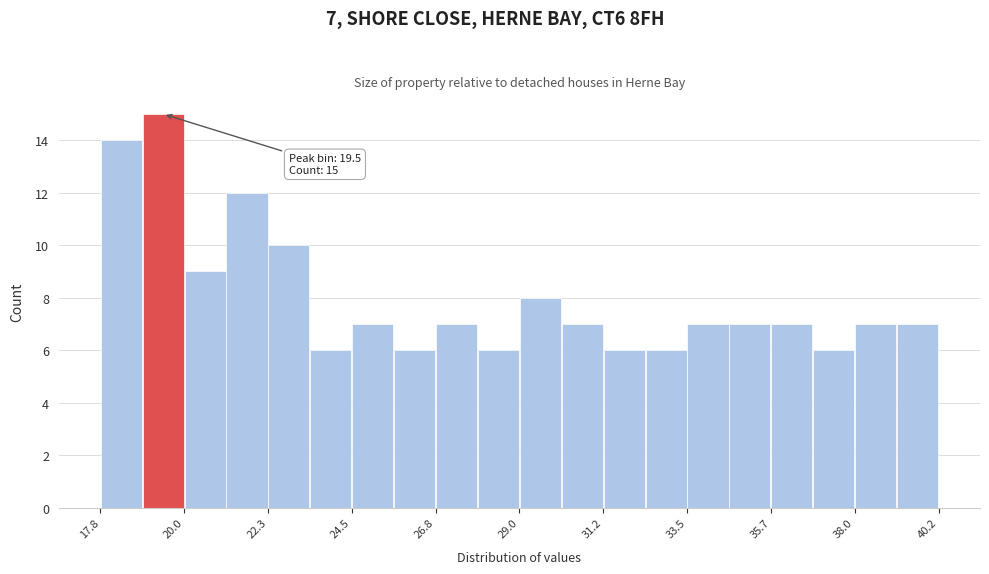

Around what value on the x-axis is the tallest bar? Give the approximate position of its centre, as read against the axis.

19.5